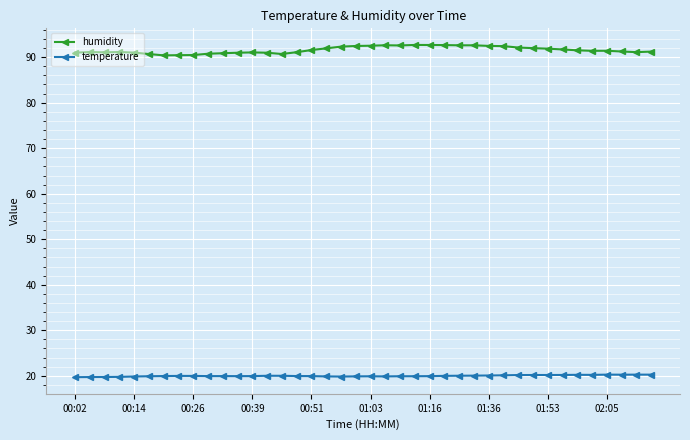

At how many categories does at least one series exceed 28?

40